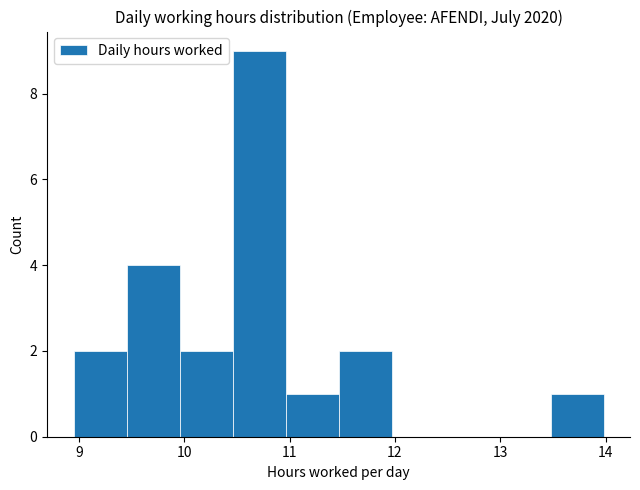

Reading left to right, list every bar in this chart as the range it spans on the x-axis followed by its height. Neither the bar edges nor the heights are printed on the chart, so give them approximately, as read against the axes.

9.0 to 9.5: 2
9.5 to 10.0: 4
10.0 to 10.5: 2
10.5 to 11.0: 9
11.0 to 11.5: 1
11.5 to 12.0: 2
12.0 to 12.5: 0
12.5 to 13.0: 0
13.0 to 13.5: 0
13.5 to 14.0: 1